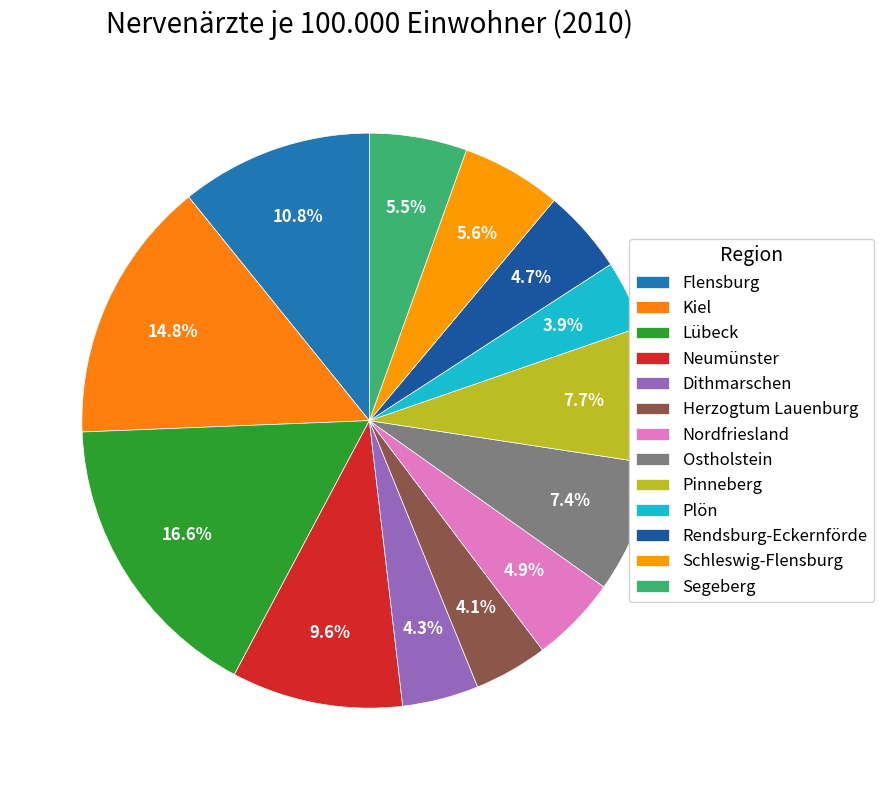

To the nearest percent, what is the difference between the Nordfriesland and Dithmarschen slice percentages?

1%